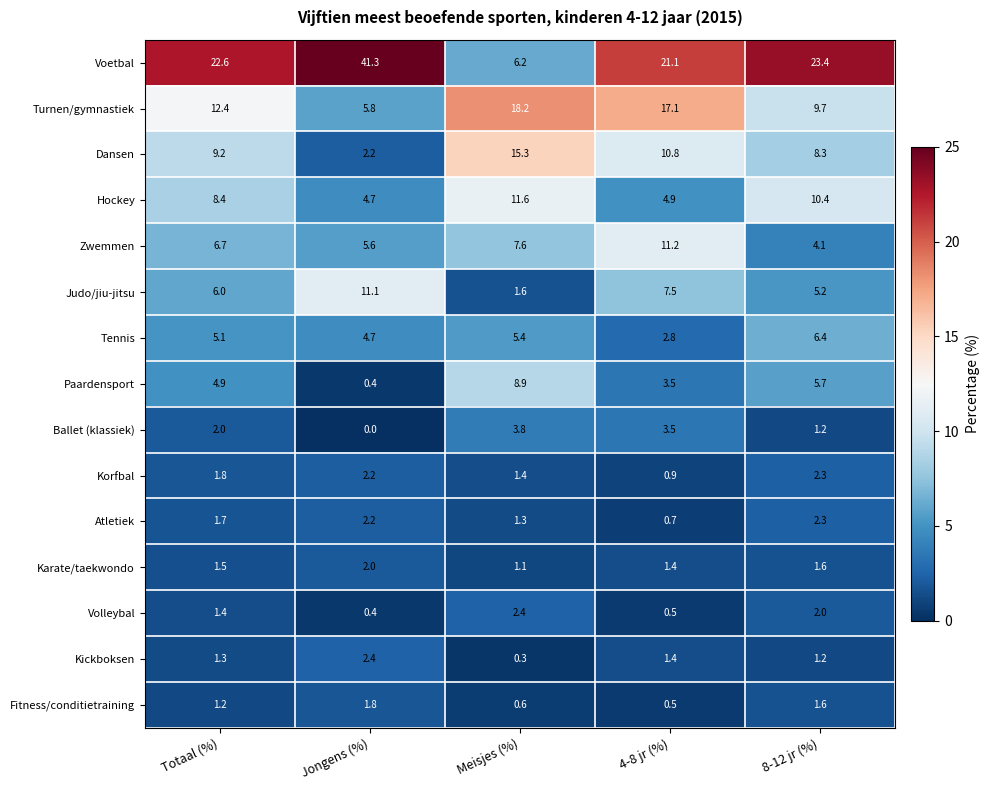

At which label does Atletiek first exceed 1?

Totaal (%)